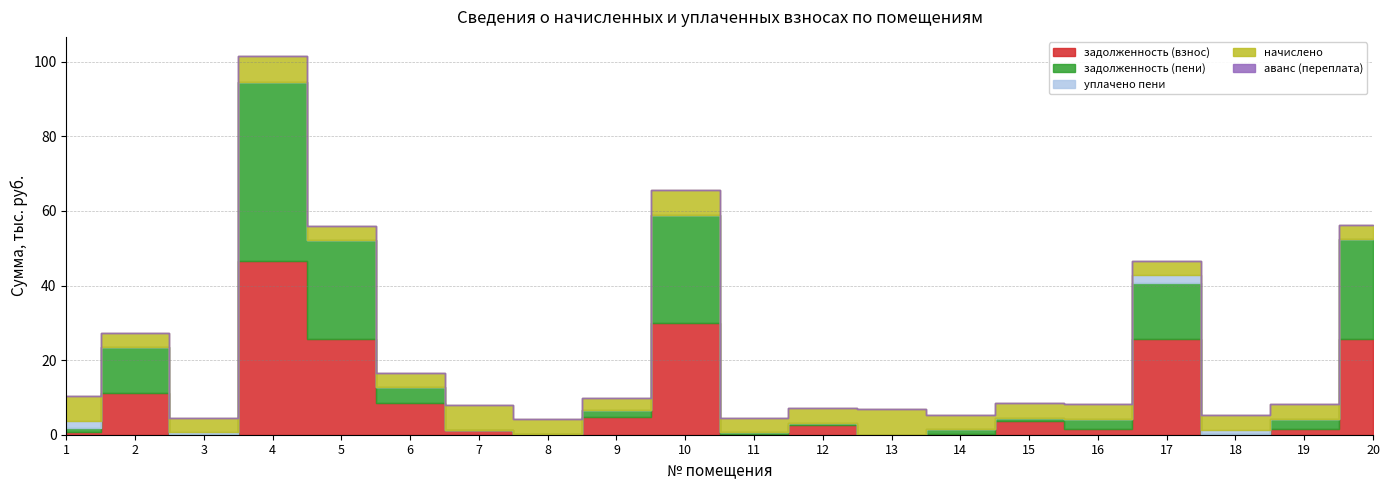

How many data points in задолженность (взнос) are less than 2624?

10